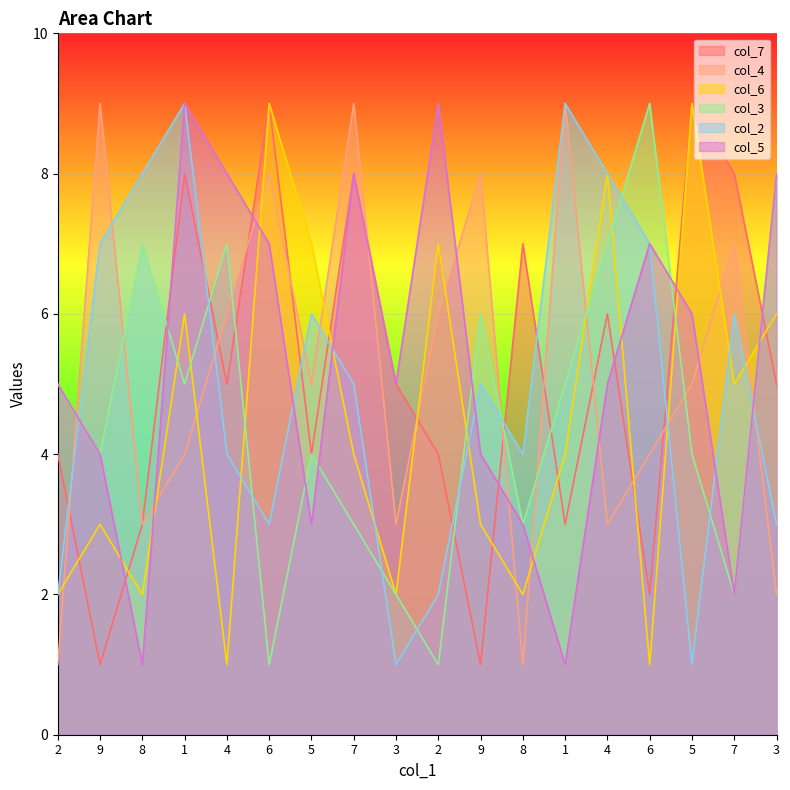

Rank the series at 6 from highest to lowest value.

col_7, col_6, col_4, col_5, col_2, col_3